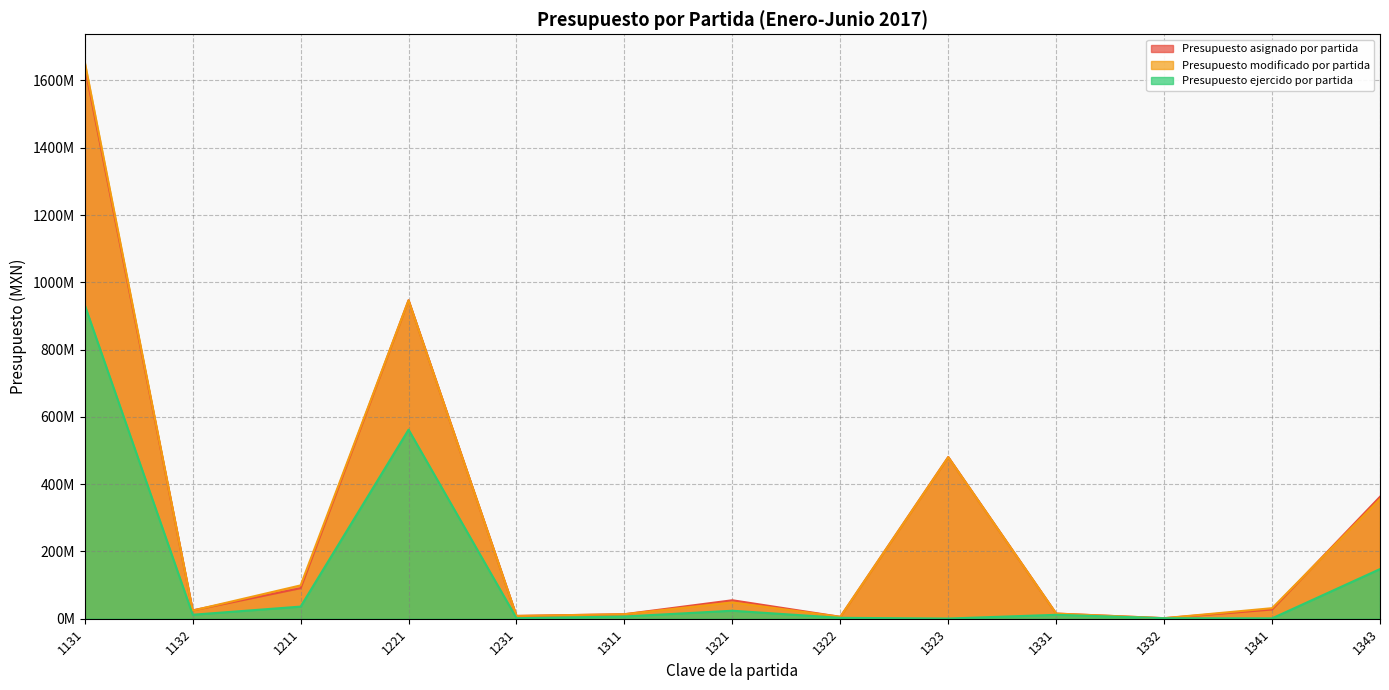

Is the value of Presupuesto ejercido por partida at 1332 greater than the value of Presupuesto asignado por partida at 1341?

No